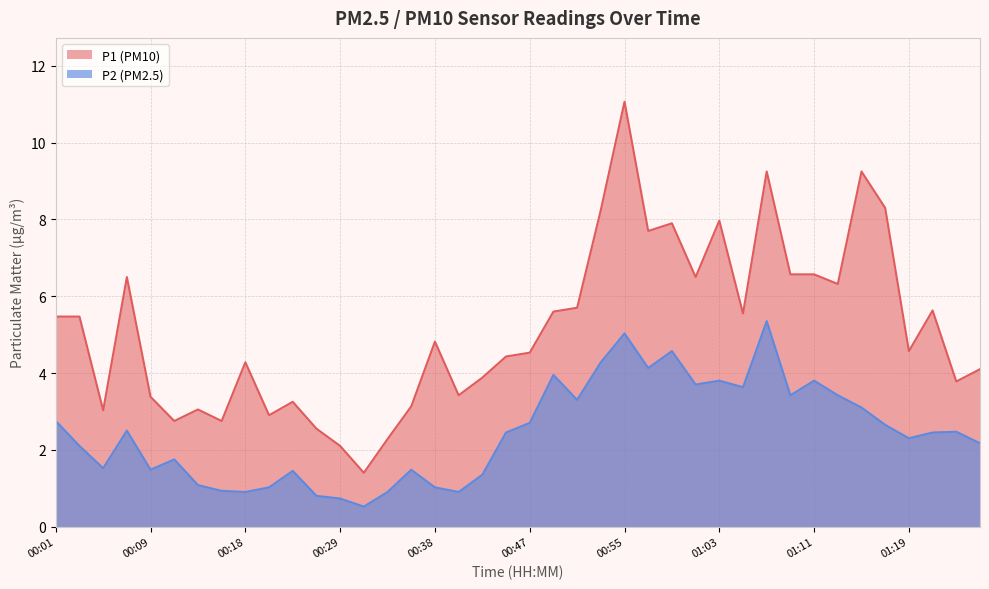

True or false: P1 and P2 cross at least once.

False